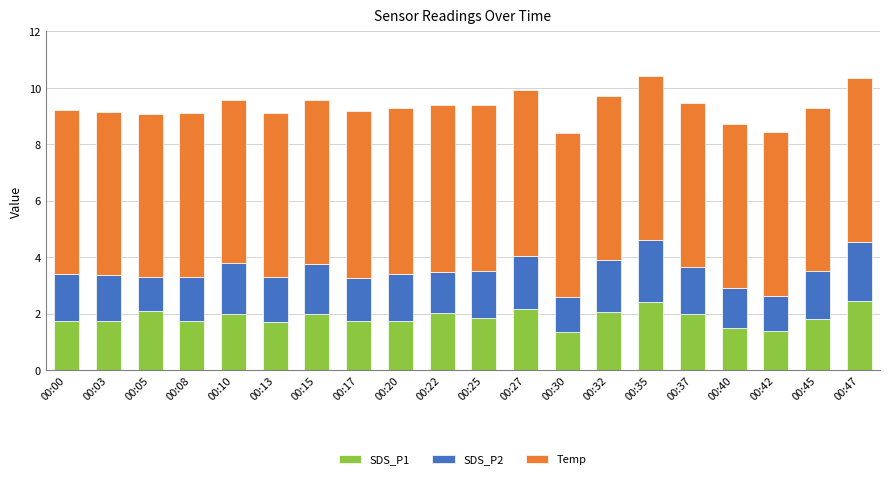

What is the difference between the second highest and second lowest values in the SDS_P1 series?

1.0